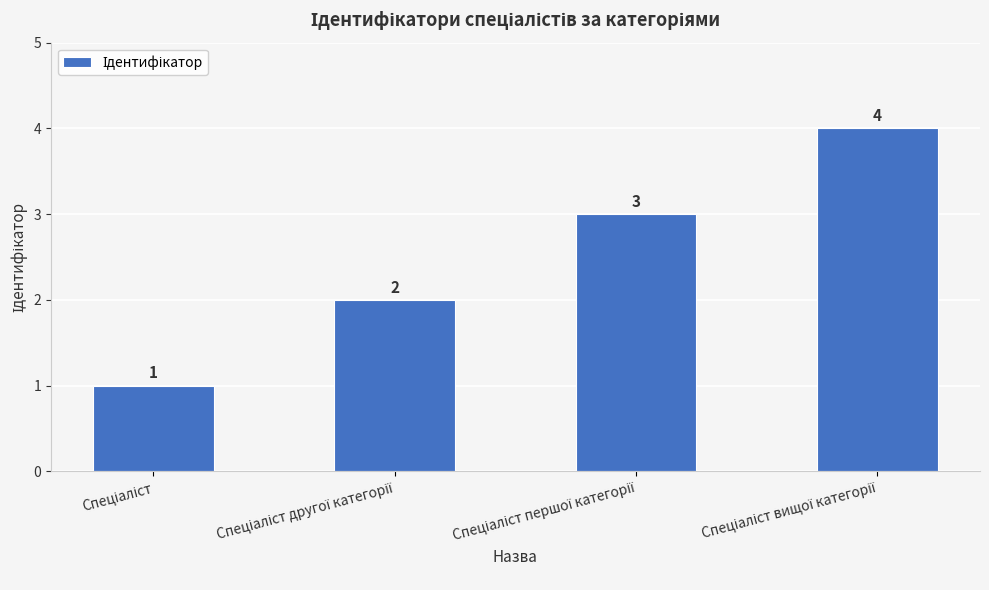

What is the value of the 2nd bar from the left?

2